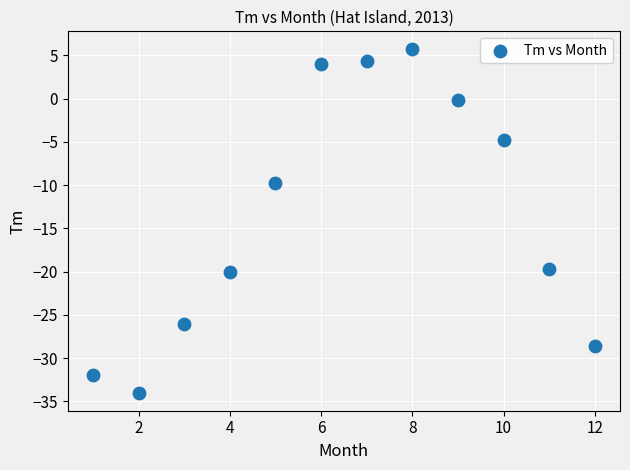

What Y value in the scatter plot is closest to -14?

-9.8